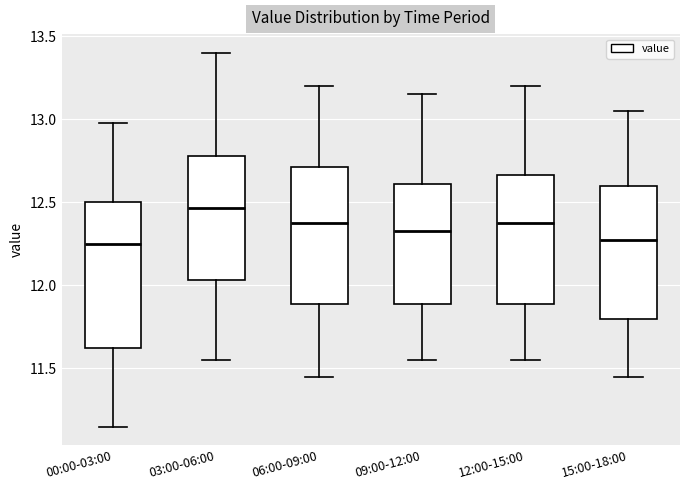

Reading left to right, transcribe this box plot: for each box, give where its median line is, the range the box spans, and where its two whiskers end, as read against the y-axis. The values are not printed on the chart, so give them approximately, as read against the axis.

00:00-03:00: median 12.25, box 11.65 to 12.50, whiskers 11.15 to 13.00
03:00-06:00: median 12.45, box 12.05 to 12.80, whiskers 11.55 to 13.40
06:00-09:00: median 12.40, box 11.90 to 12.70, whiskers 11.45 to 13.20
09:00-12:00: median 12.35, box 11.90 to 12.60, whiskers 11.55 to 13.15
12:00-15:00: median 12.40, box 11.90 to 12.65, whiskers 11.55 to 13.20
15:00-18:00: median 12.30, box 11.80 to 12.60, whiskers 11.45 to 13.05